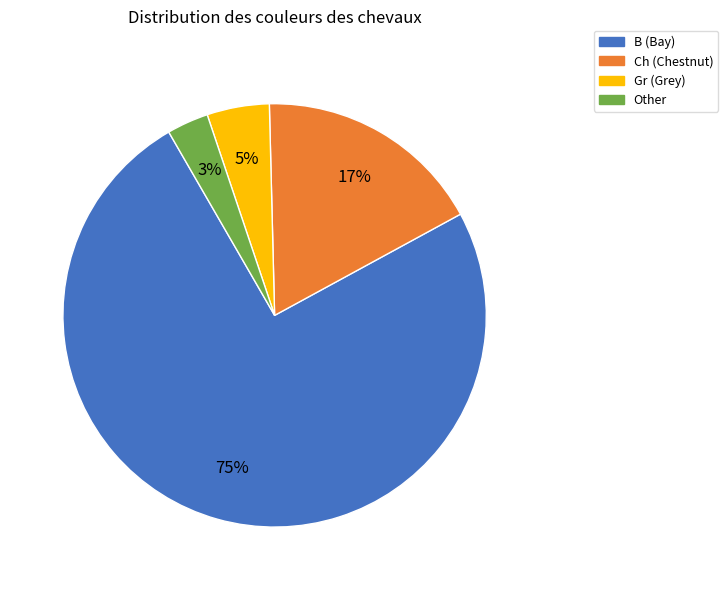

To the nearest percent, what portion does B represent?

75%